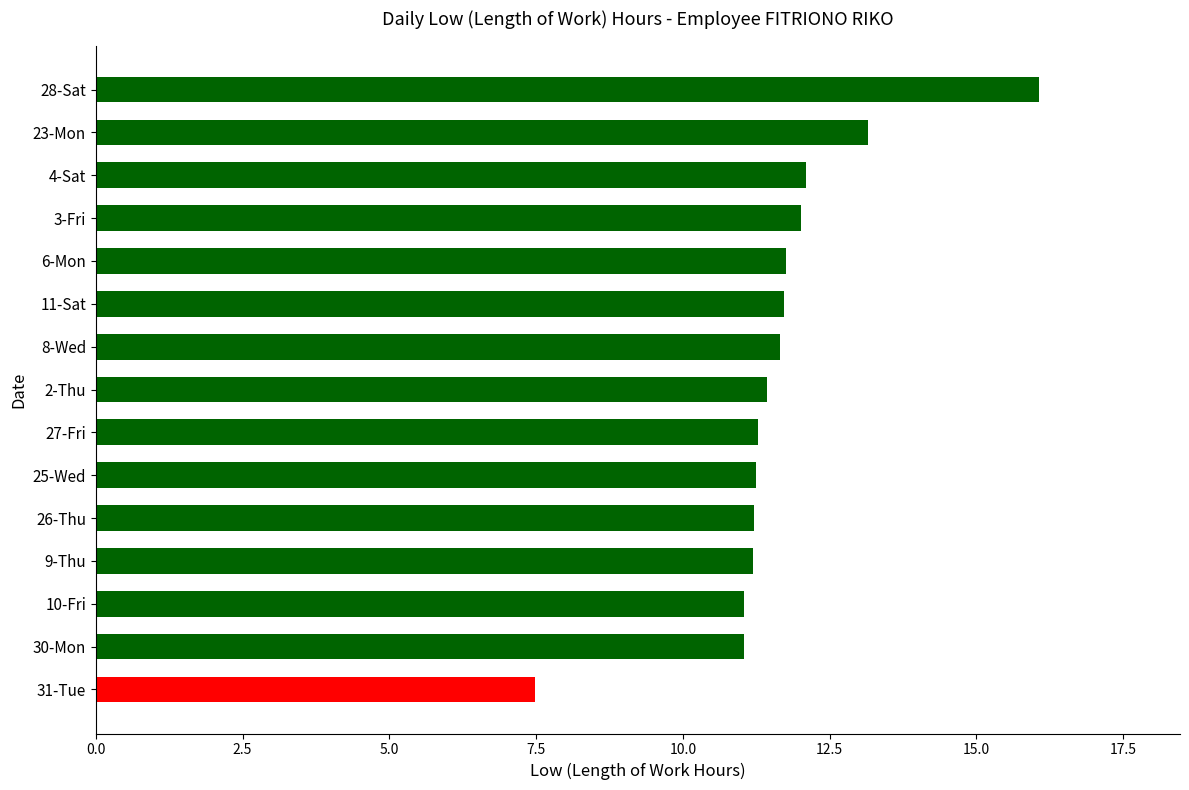

Approximately how many times larger is the value at 9-Thu compared to 28-Sat?

0.7